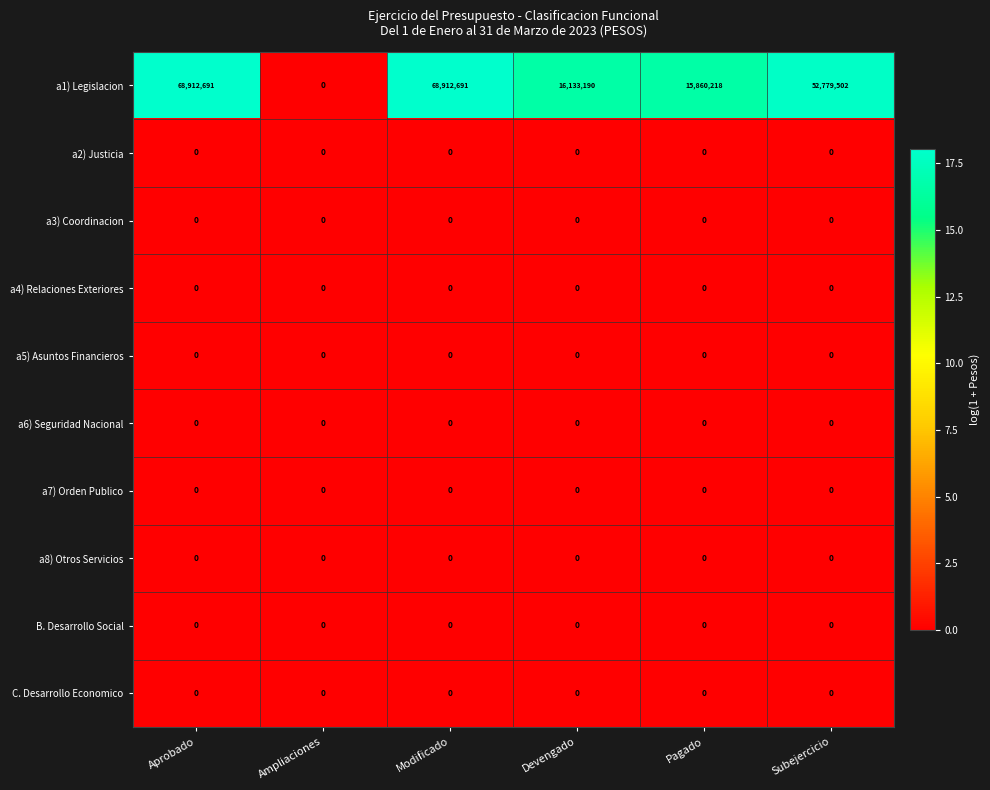

What is the spread (max minus min) of values at Pagado?

15860218